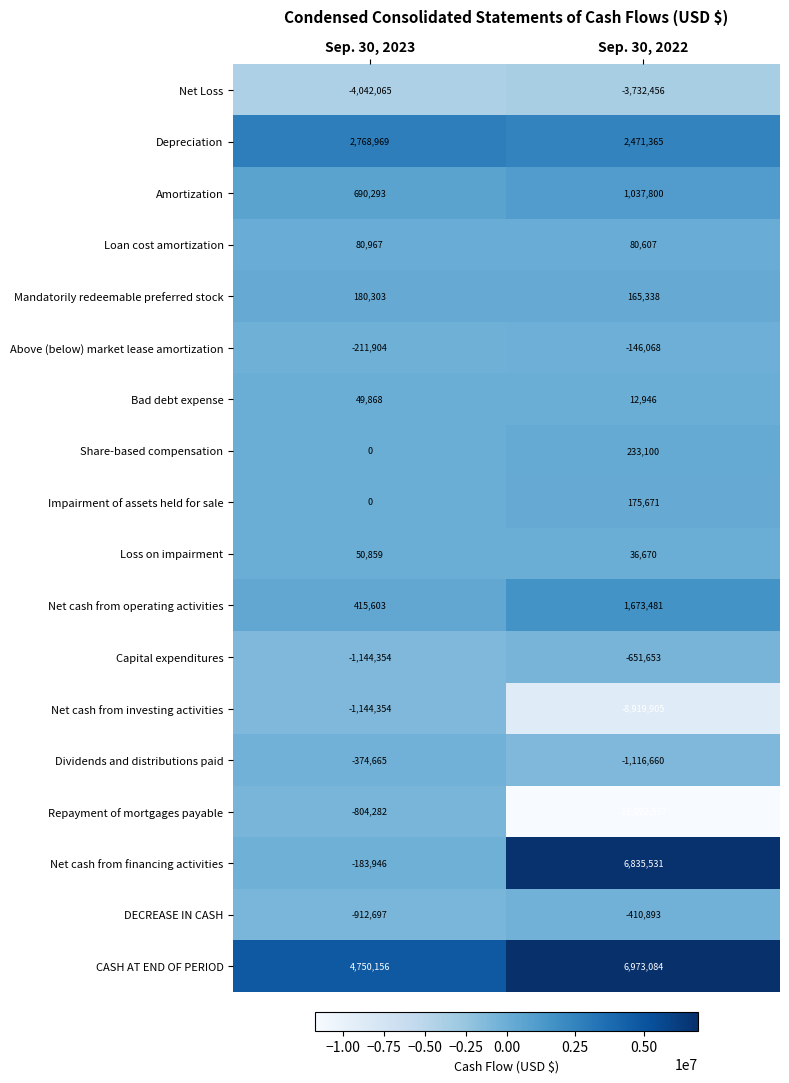

Read the Amortization value at Sep. 30, 2023.

690293